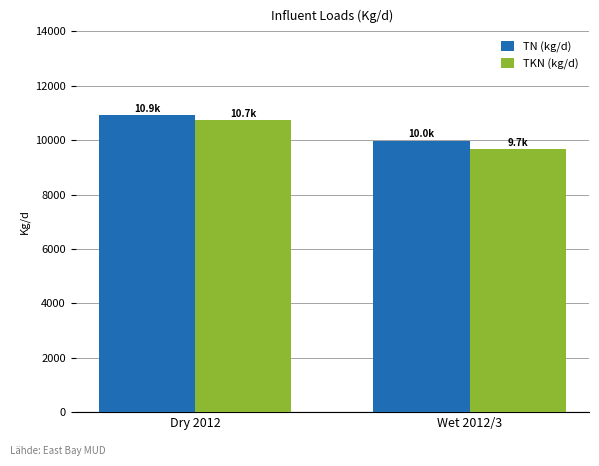

Reading left to right, transcribe all the data shown in this chart.

TN (kg/d): Dry 2012=10926.0	Wet 2012/3=9987.6
TKN (kg/d): Dry 2012=10742.8	Wet 2012/3=9668.5